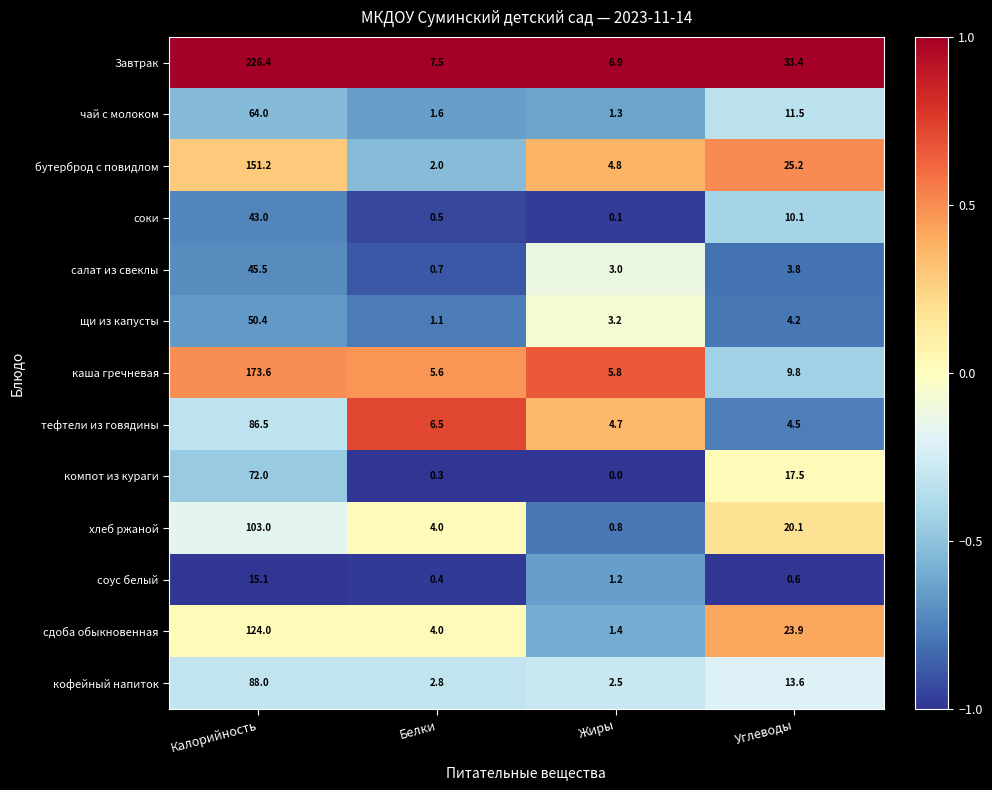

What is the sum of the Завтрак values at Белки and Углеводы?

40.9